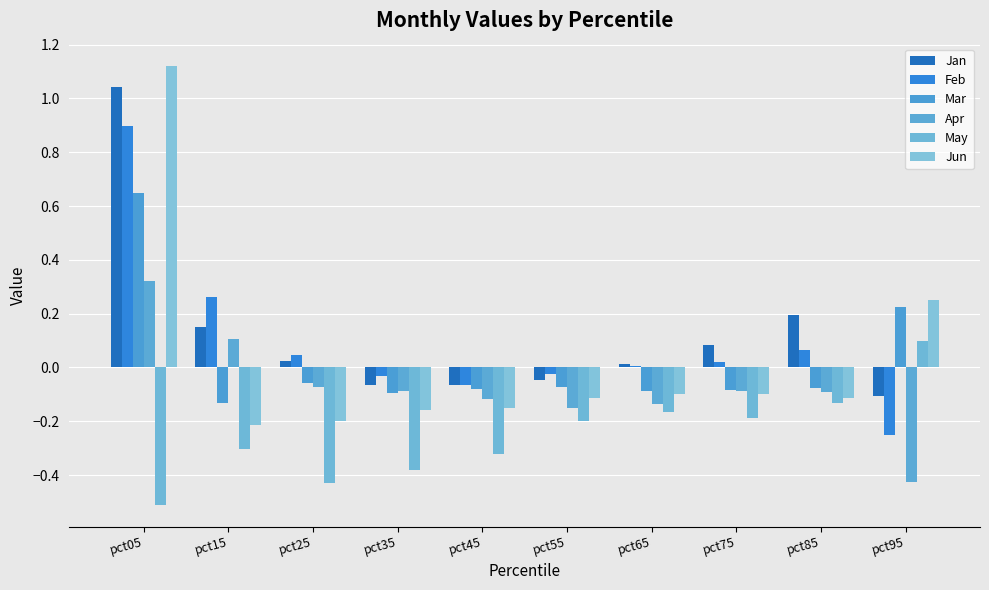

Which category has the lowest value in the Jan series?

pct95